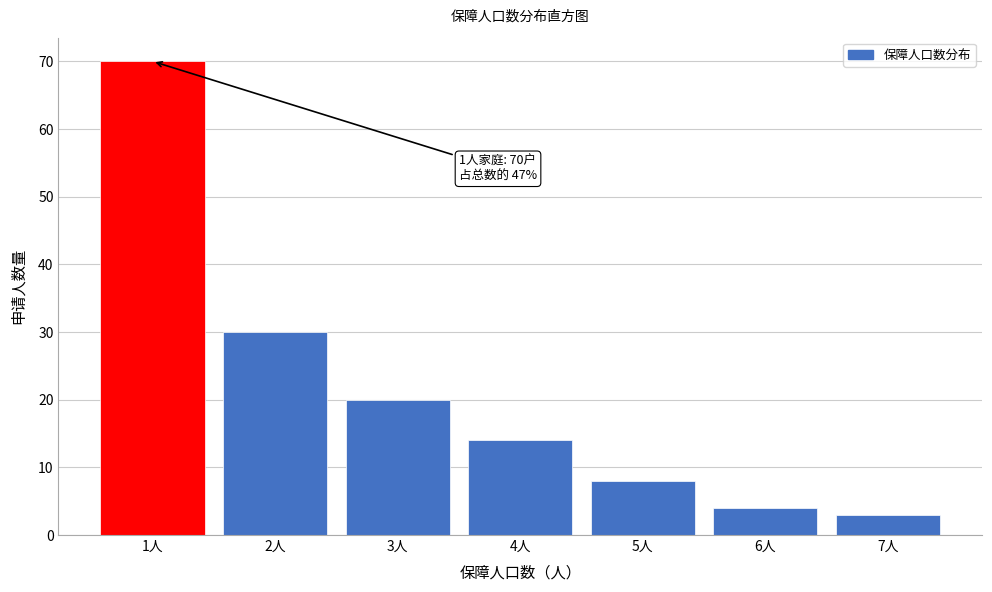

Reading left to right, list all the values displayed in this chart.

70	30	20	14	8	4	3